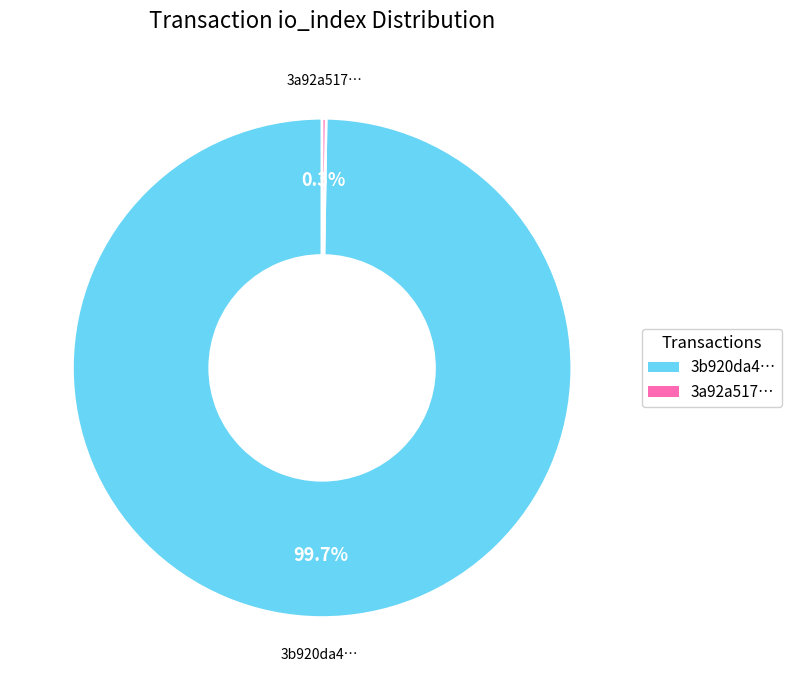

Does any single category account for the majority?

Yes